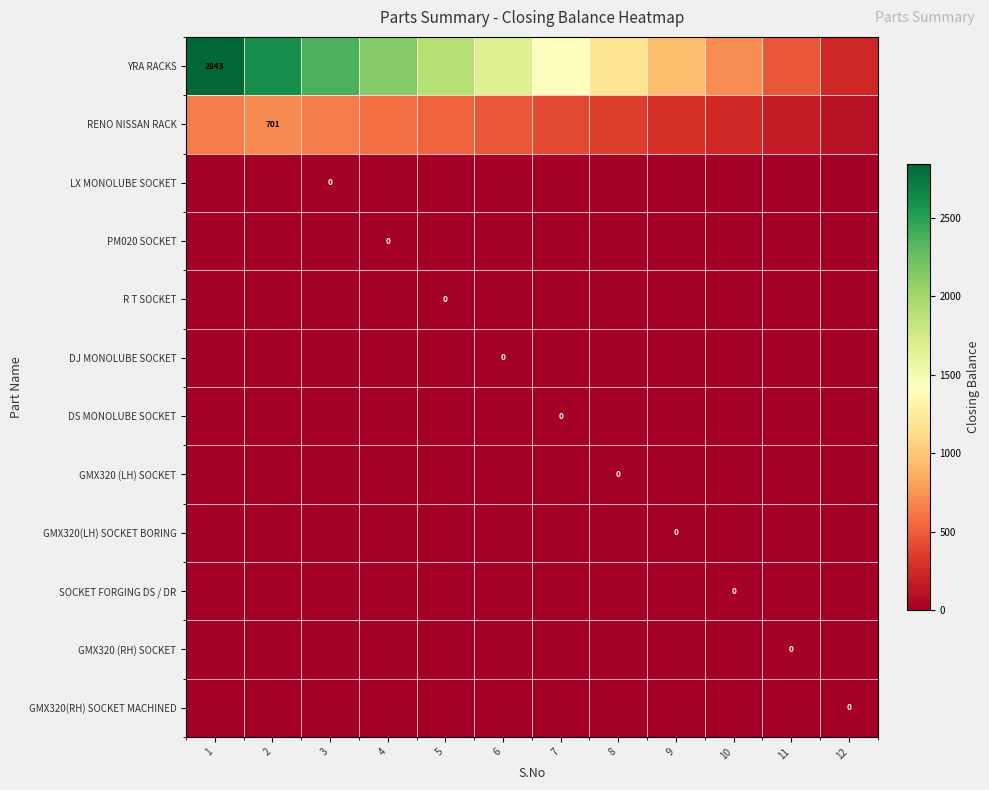

At which category is the sum across all series the highest?

1